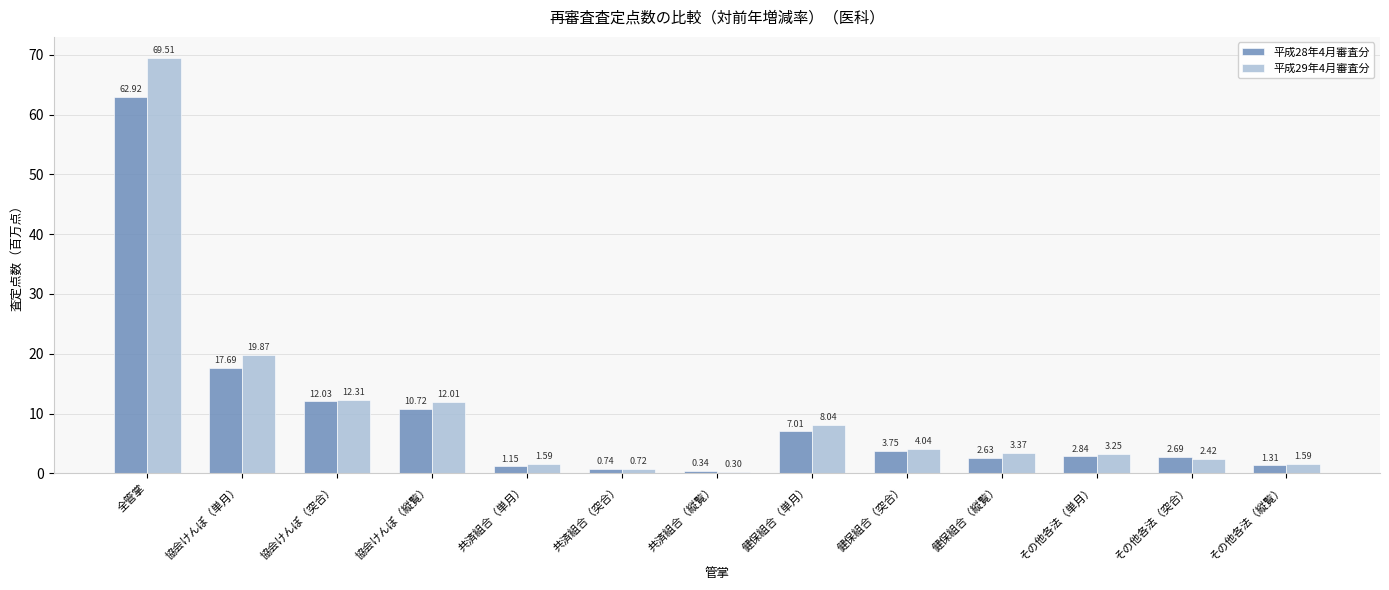

Where is 平成29年4月審査分 nearest to the value 34?

協会けんぽ（単月）